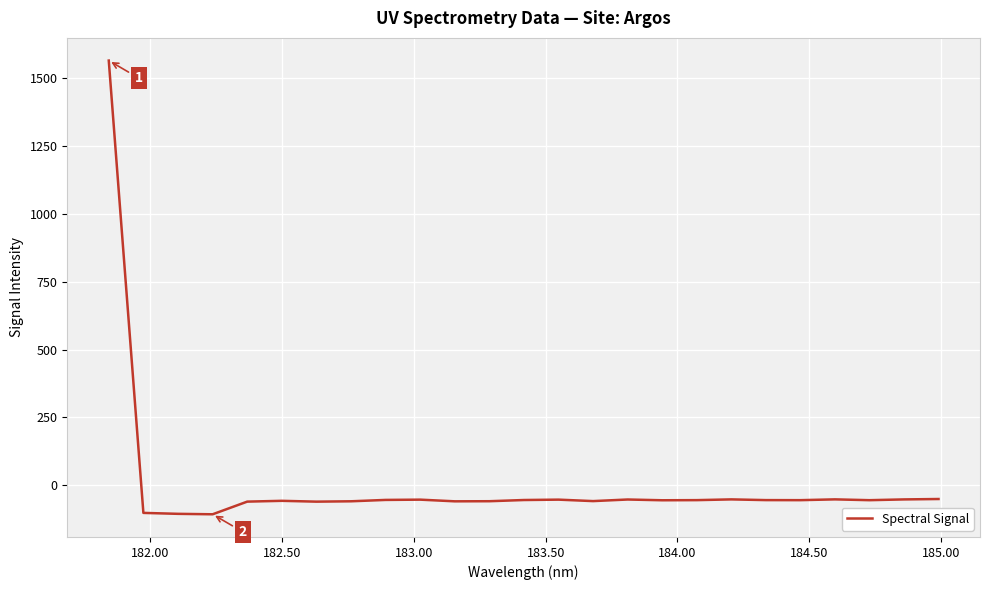

What is the difference between the maximum and minimum values?

1670.5